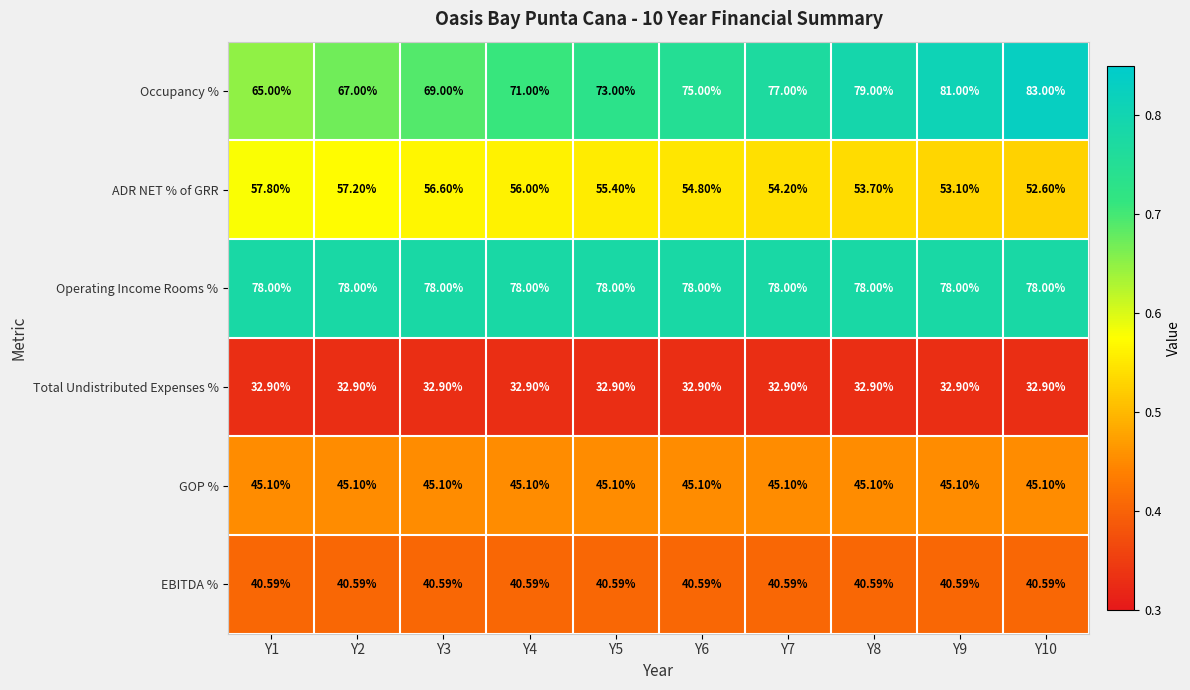

Is the value of Total Undistributed Expenses % at Y10 greater than the value of Operating Income Rooms % at Y10?

No